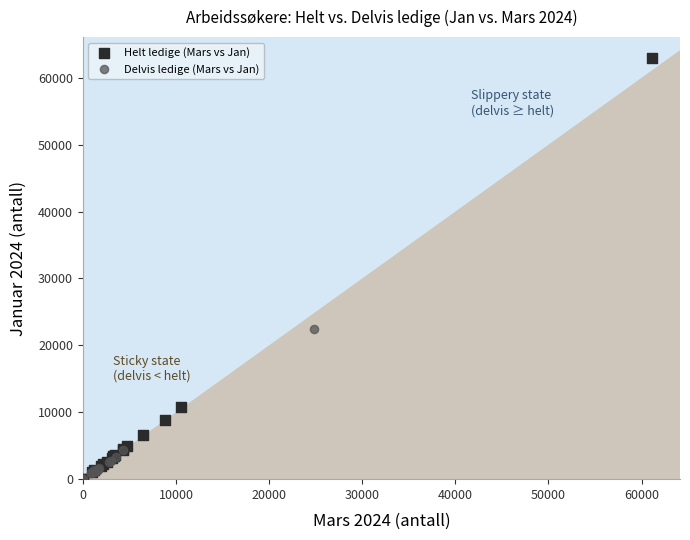

Which series contains the highest Y value?

Helt ledige (Mars vs Jan)